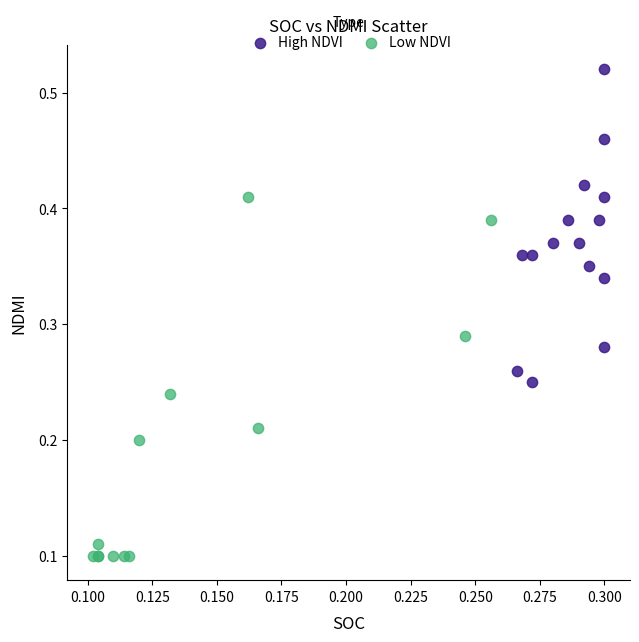

Which series reaches the minimum Y coordinate?

Low NDVI